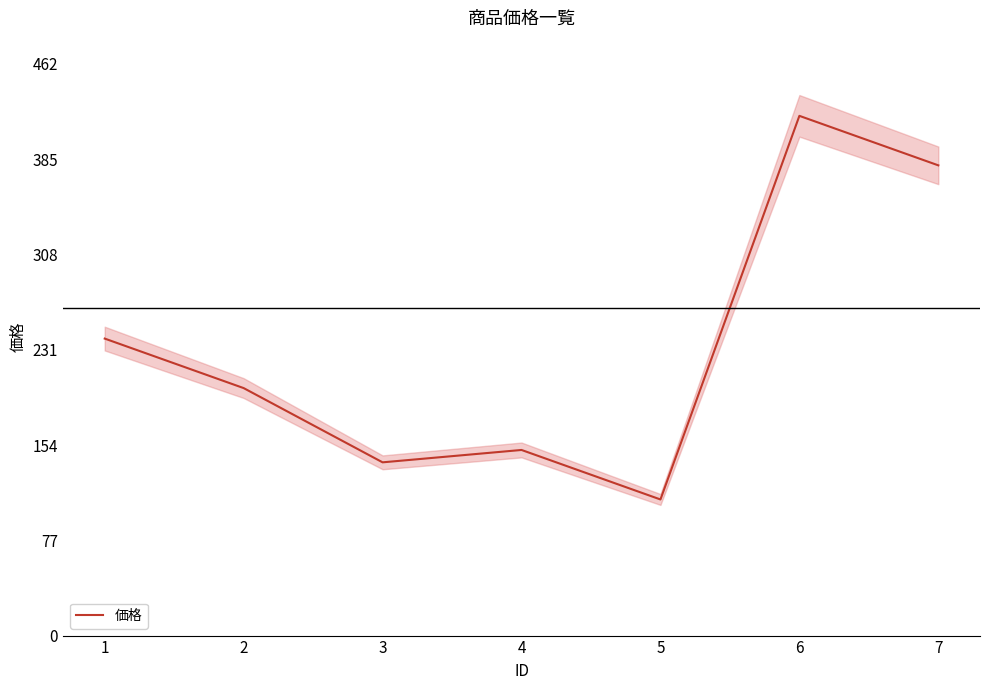

What is the sum of all values?

1640